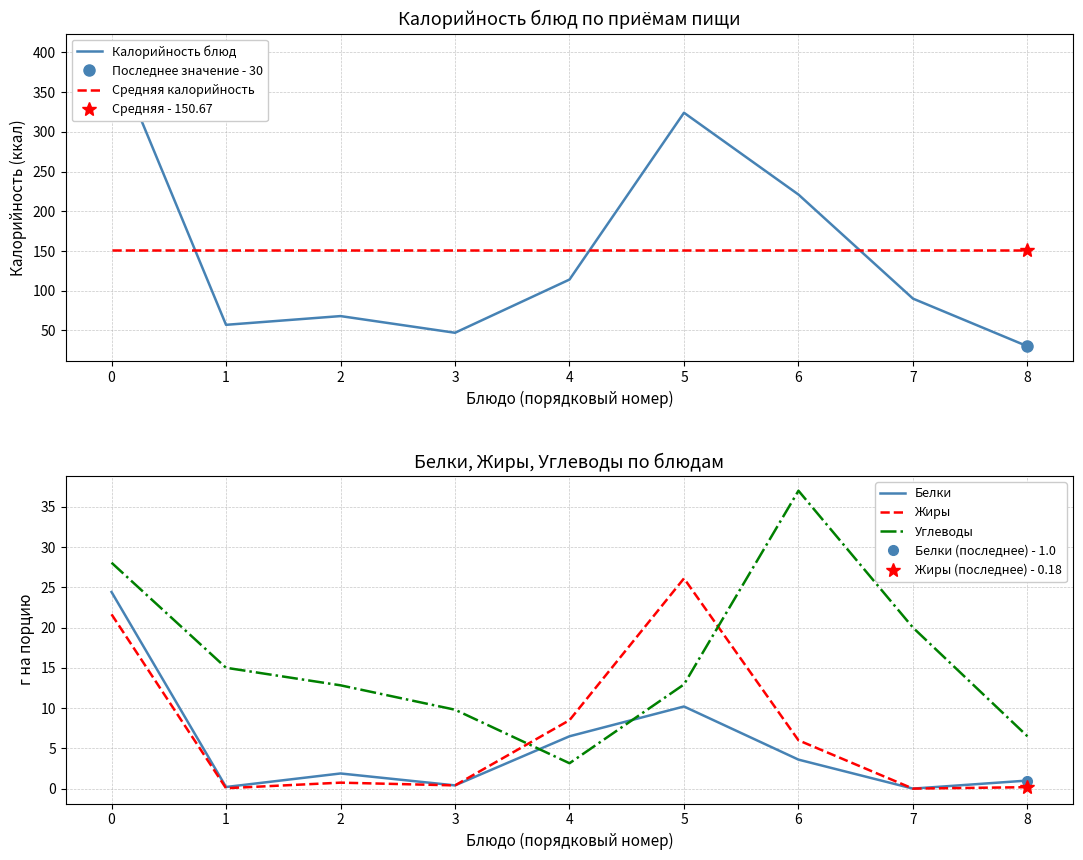

What is the difference between the Белки values at 1 and 4?

6.3